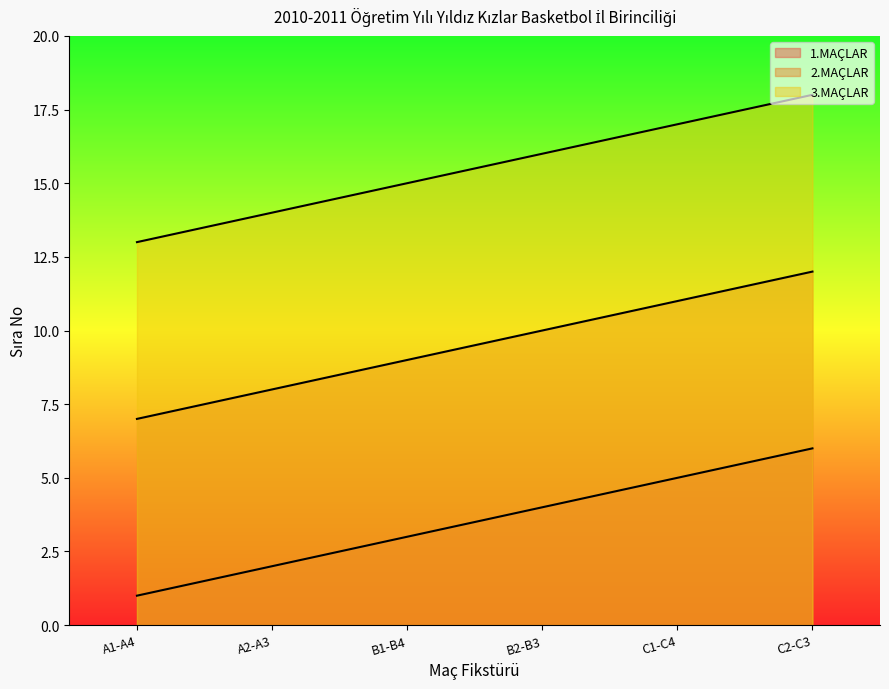

What is the label of the 6th point from the right?

A1-A4